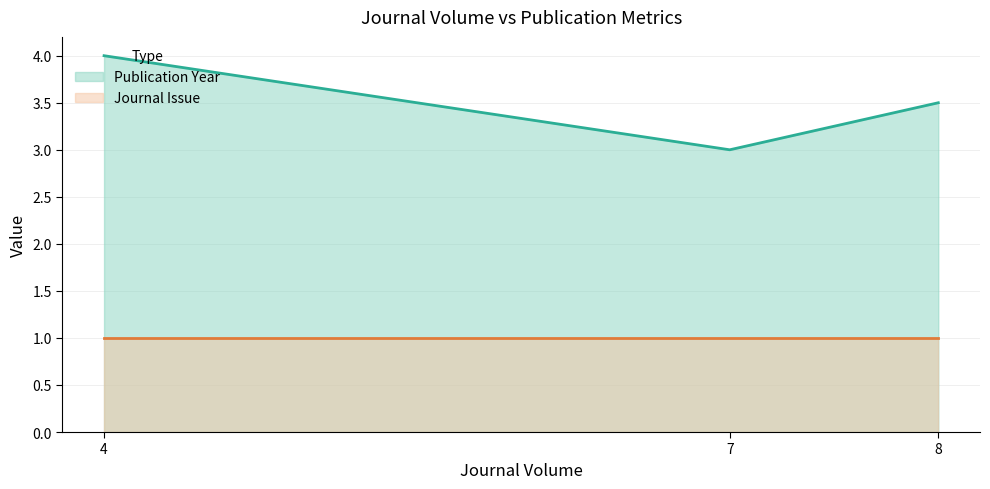

The Journal Issue series shows 0.7 at 8. True or false?

False